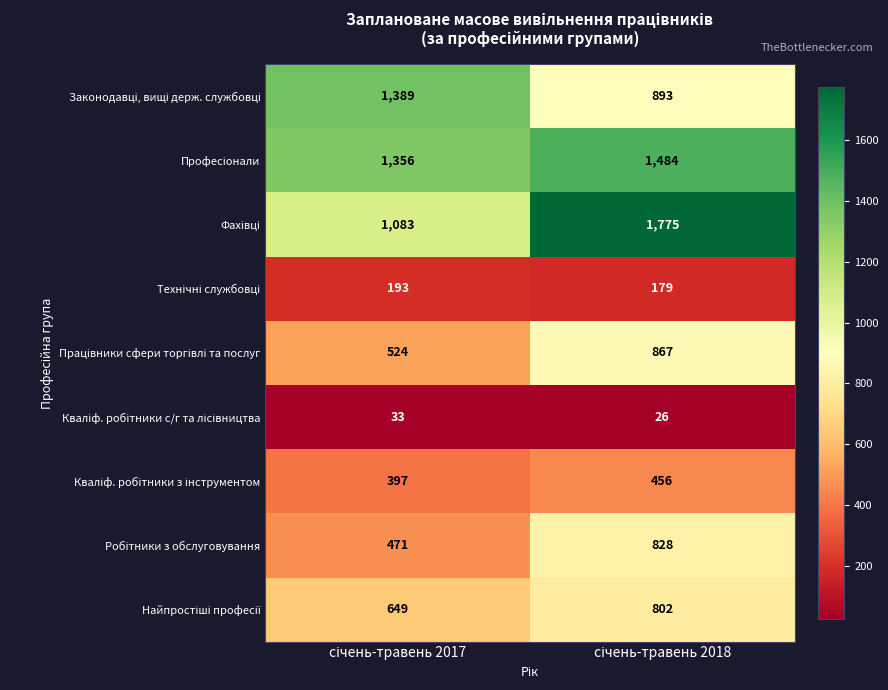

How many data points does each series have?

2